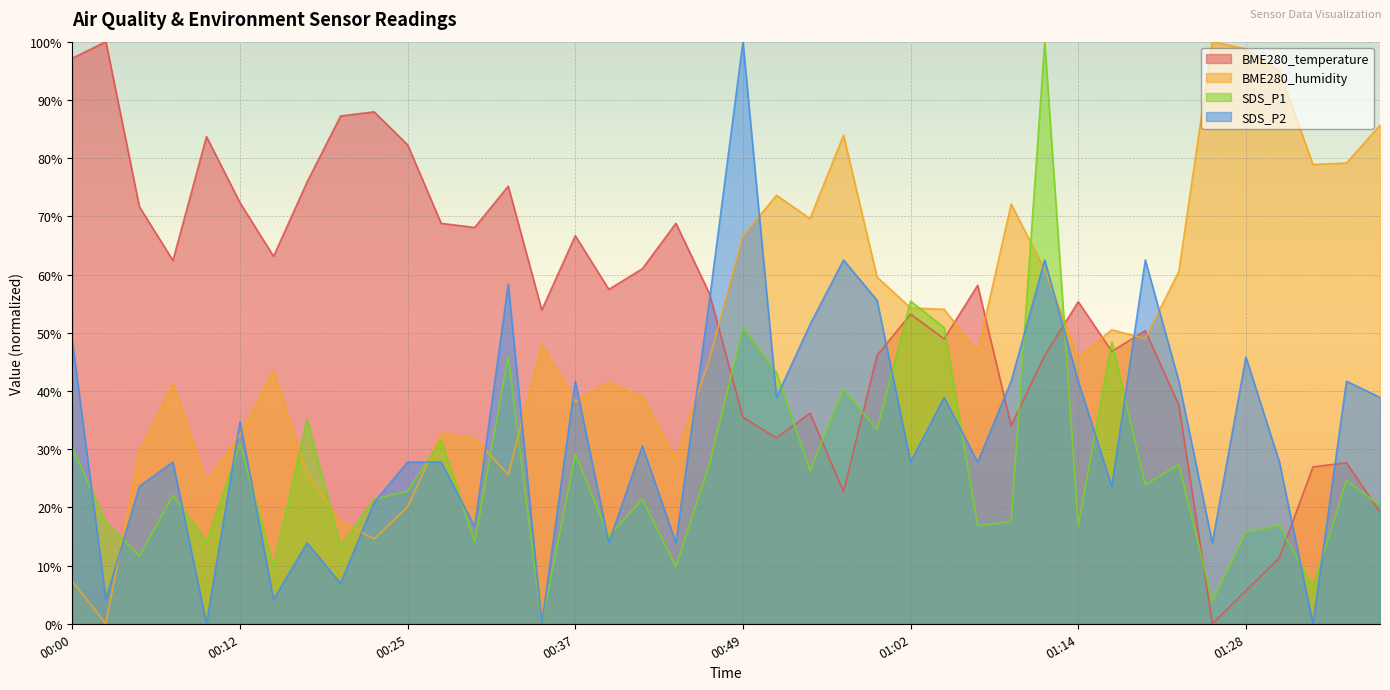

Reading right to left, transcribe all the data shown in this chart.

BME280_temperature: 01:39=19.1	01:36=27.7	01:34=27.0	01:31=11.3	01:28=5.7	01:25=0.0	01:22=37.6	01:19=50.4	01:17=46.8	01:14=55.3	01:12=46.1	01:09=34.0	01:07=58.2	01:04=48.9	01:02=53.2	00:59=46.1	00:57=22.7	00:54=36.2	00:52=31.9	00:49=35.5	00:47=56.7	00:44=68.8	00:42=61.0	00:40=57.4	00:37=66.7	00:35=53.9	00:32=75.2	00:30=68.1	00:27=68.8	00:25=82.3	00:22=87.9	00:20=87.2	00:17=75.9	00:15=63.1	00:12=72.3	00:10=83.7	00:07=62.4	00:05=71.6	00:03=100.0	00:00=97.2
BME280_humidity: 01:39=85.7	01:36=79.1	01:34=78.9	01:31=95.0	01:28=98.7	01:25=100.0	01:22=60.6	01:19=49.0	01:17=50.5	01:14=45.7	01:12=60.8	01:09=72.1	01:07=46.7	01:04=54.0	01:02=54.3	00:59=59.5	00:57=83.9	00:54=69.6	00:52=73.6	00:49=66.6	00:47=45.5	00:44=28.4	00:42=38.9	00:40=41.5	00:37=38.2	00:35=48.0	00:32=25.6	00:30=31.9	00:27=32.7	00:25=20.1	00:22=14.6	00:20=17.6	00:17=25.6	00:15=43.5	00:12=32.4	00:10=24.4	00:07=41.2	00:05=29.6	00:03=0.0	00:00=7.3
SDS_P1: 01:39=20.4	01:36=24.6	01:34=6.3	01:31=16.8	01:28=15.8	01:25=3.9	01:22=27.4	01:19=23.9	01:17=48.4	01:14=16.8	01:12=100.0	01:09=17.5	01:07=16.8	01:04=50.9	01:02=55.4	00:59=33.3	00:57=40.4	00:54=26.3	00:52=43.2	00:49=50.9	00:47=27.4	00:44=9.8	00:42=21.4	00:40=15.1	00:37=29.1	00:35=0.0	00:32=46.0	00:30=14.0	00:27=31.6	00:25=22.8	00:22=21.4	00:20=13.3	00:17=35.1	00:15=9.8	00:12=30.9	00:10=14.0	00:07=22.1	00:05=11.6	00:03=17.5	00:00=30.2
SDS_P2: 01:39=38.9	01:36=41.7	01:34=0.0	01:31=27.8	01:28=45.8	01:25=13.9	01:22=41.7	01:19=62.5	01:17=23.6	01:14=41.7	01:12=62.5	01:09=41.7	01:07=27.8	01:04=38.9	01:02=27.8	00:59=55.6	00:57=62.5	00:54=51.4	00:52=38.9	00:49=100.0	00:47=55.6	00:44=13.9	00:42=30.6	00:40=13.9	00:37=41.7	00:35=0.0	00:32=58.3	00:30=16.7	00:27=27.8	00:25=27.8	00:22=20.8	00:20=6.9	00:17=13.9	00:15=4.2	00:12=34.7	00:10=0.0	00:07=27.8	00:05=23.6	00:03=4.2	00:00=48.6